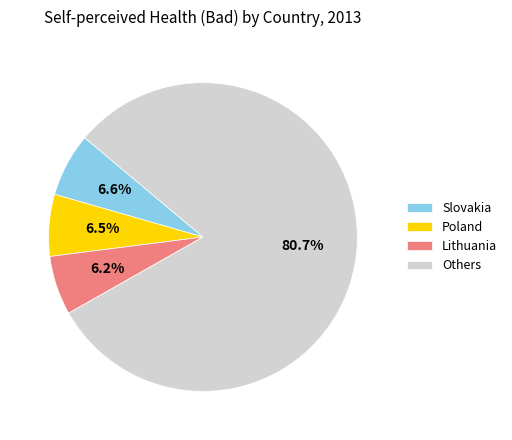

Which has a higher value, Others or Slovakia?

Others